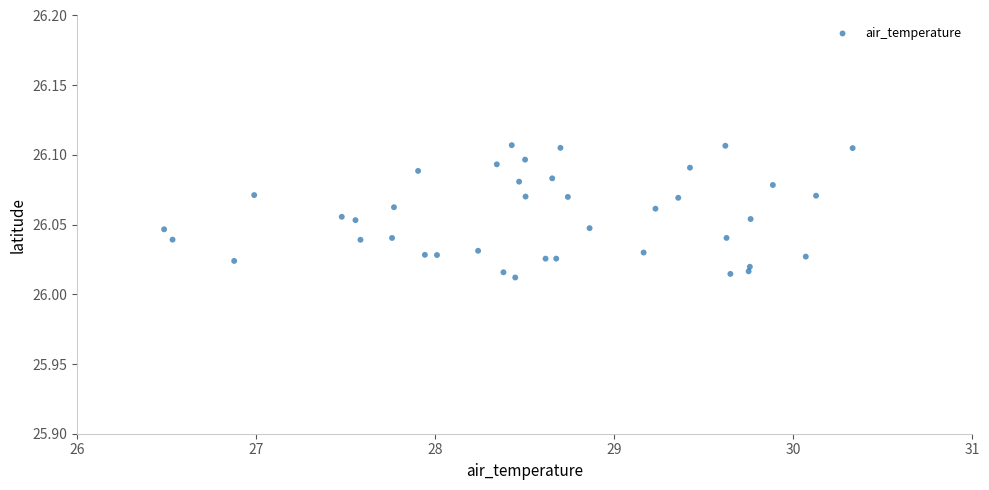

What is the range of X values (max minus min)?

3.8